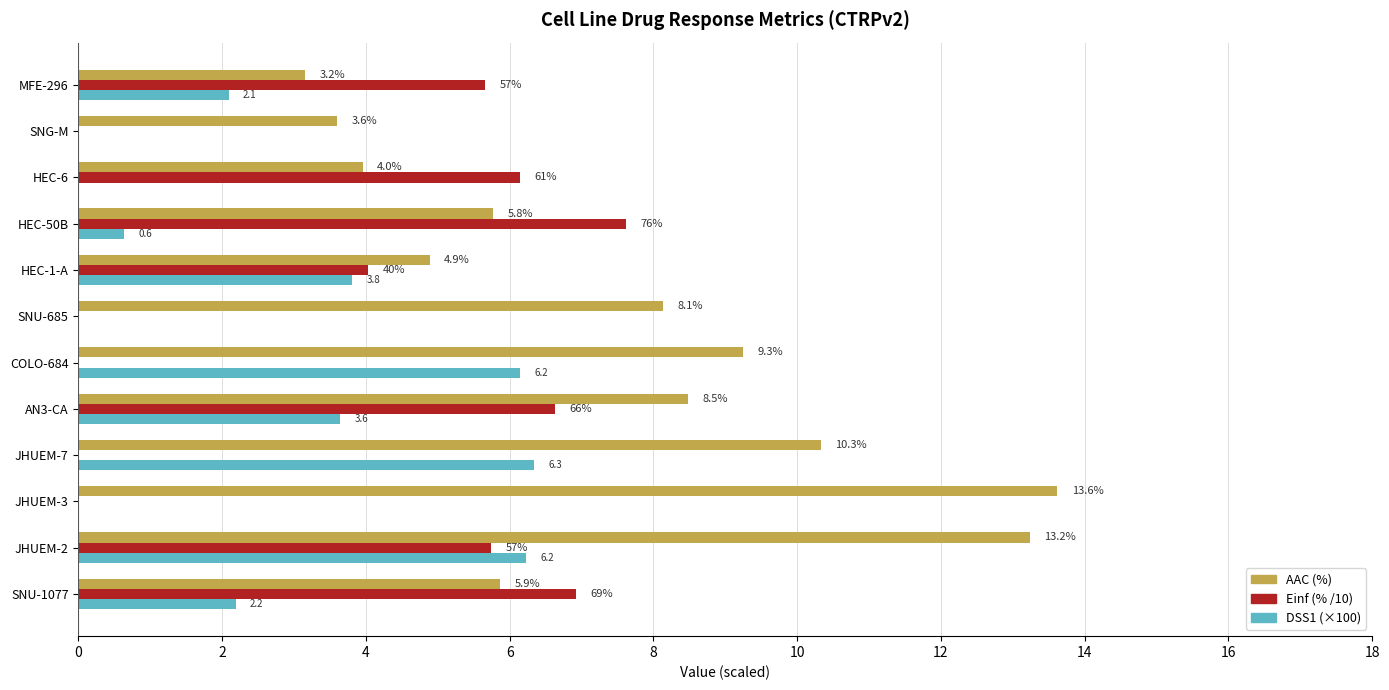

Which series changed the most between JHUEM-7 and SNU-685?

DSS1 (×100)